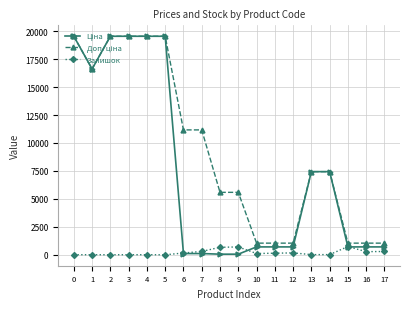

Does the chart display data point markers on the line(s)?

Yes